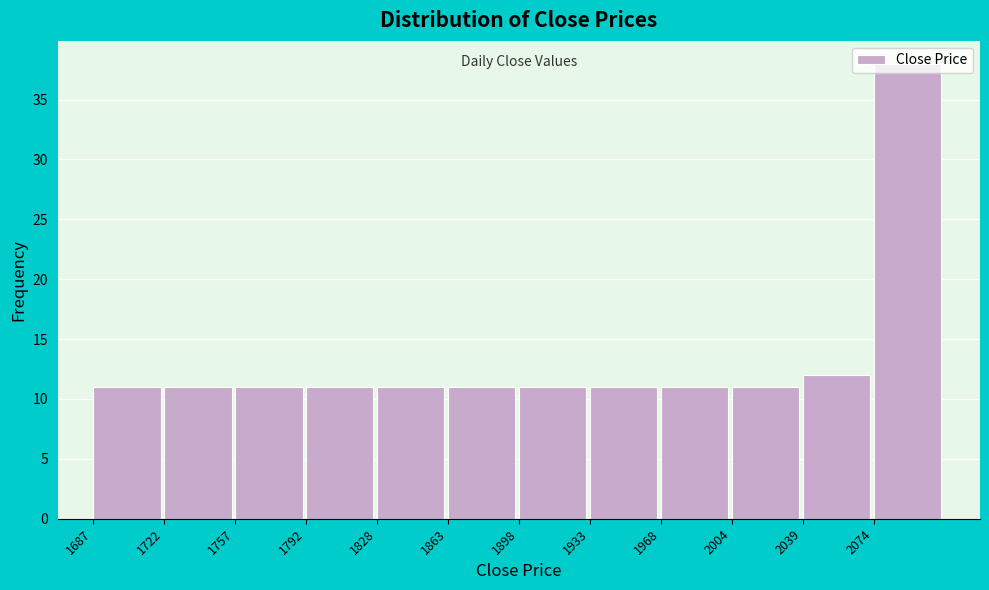

How tall is the bar that spans 1795 to 1830 on the x-axis? Neither the bar edges nor the heights are printed on the chart, so give them approximately, as read against the axes.

11